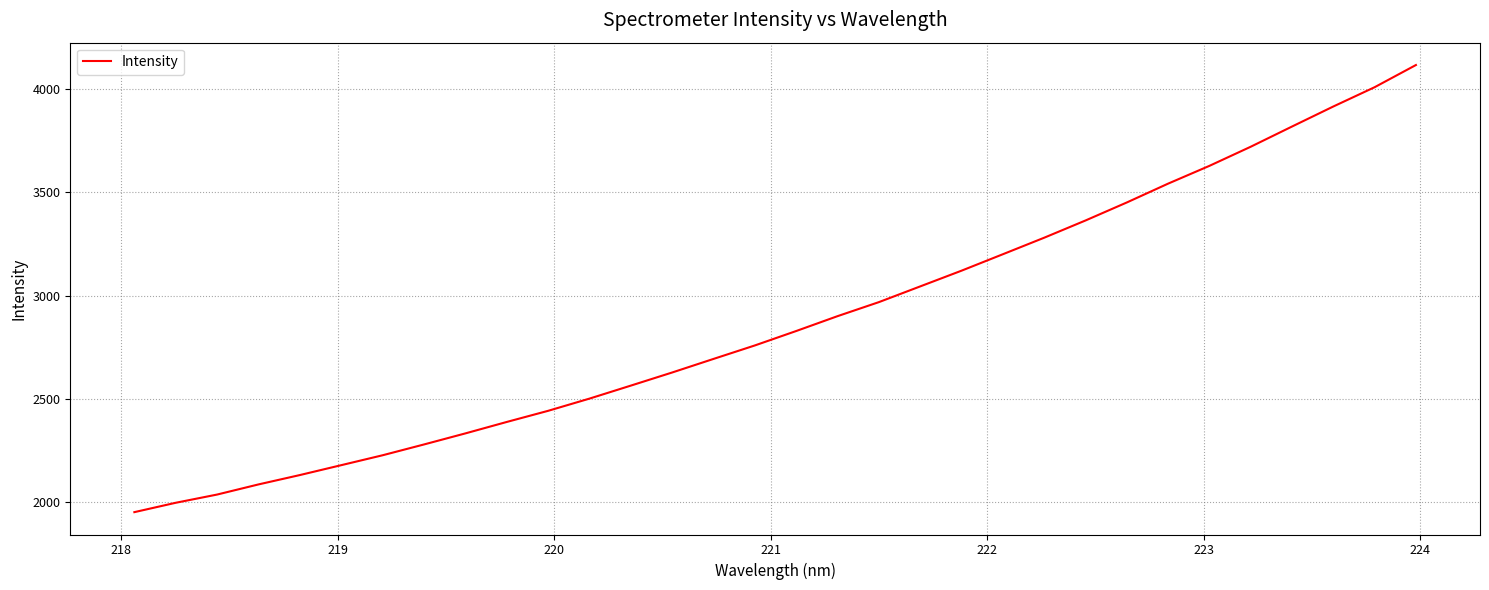

Count the number of values greater than 2829.

16